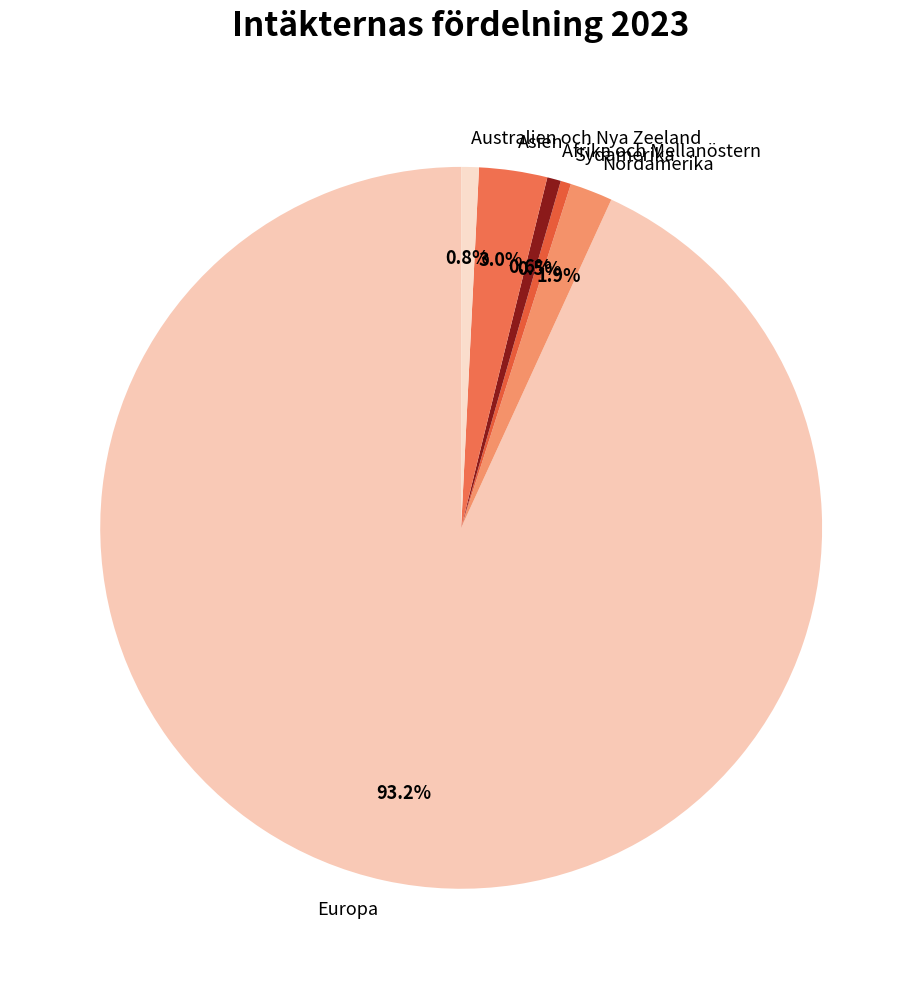

Do Europa and Asien together represent more than half of the pie?

Yes